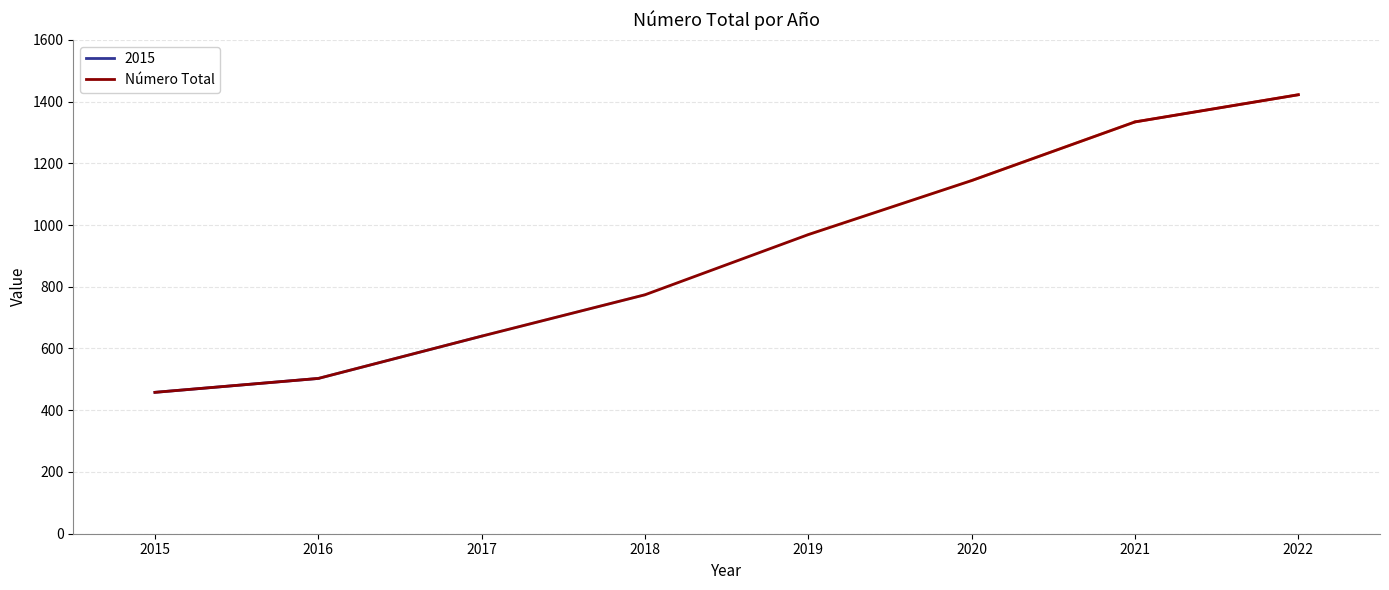

The chart shows a value of 774 at 2018. True or false?

True